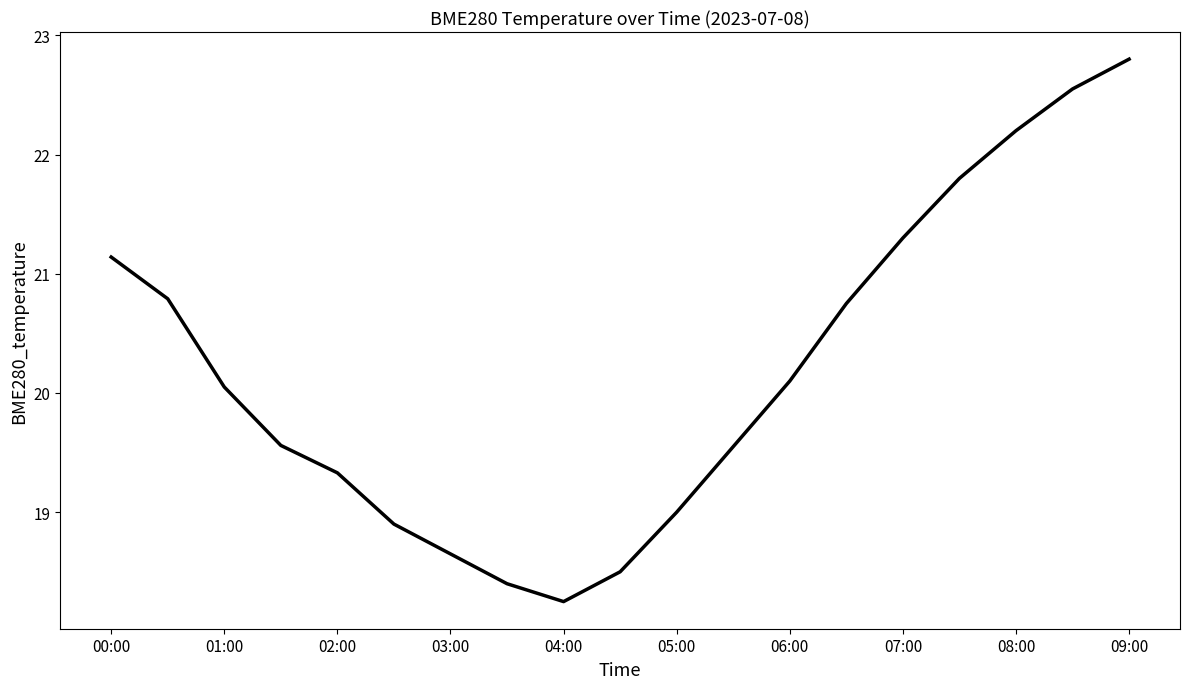

What is the maximum value shown in the chart?

22.8